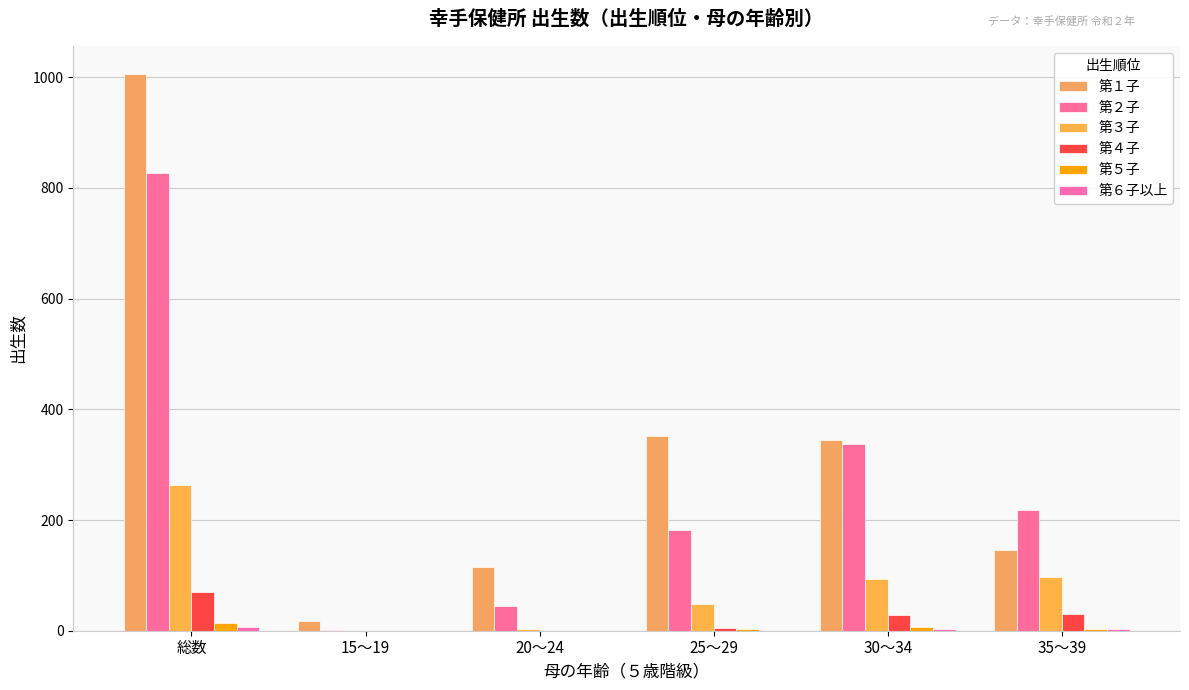

True or false: 第２子 has a value of 19 at 20～24.

False